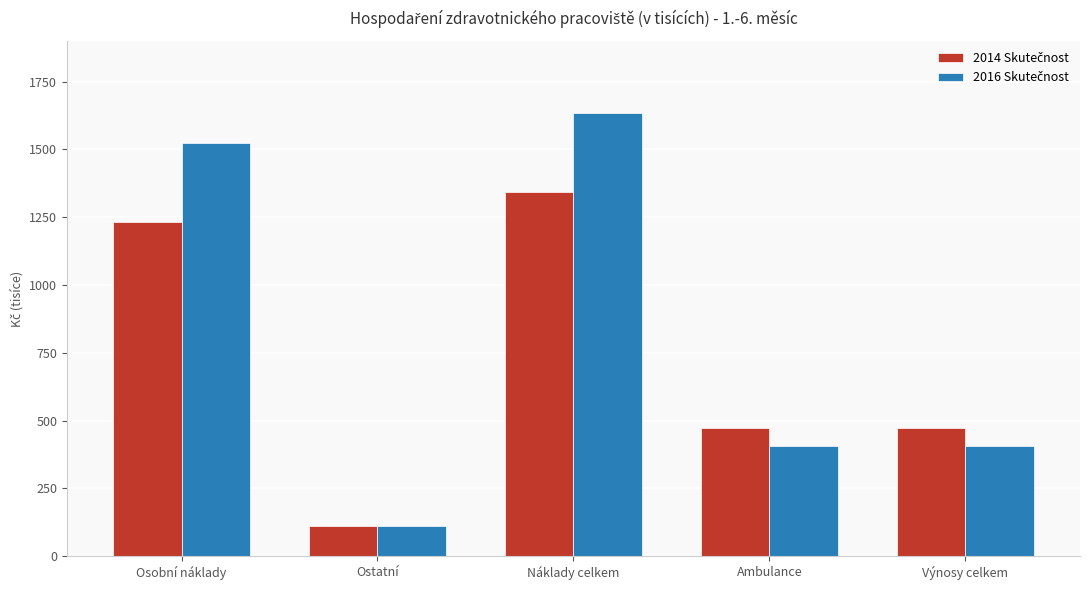

At which category does the chart reach its minimum across all series?

Ostatní